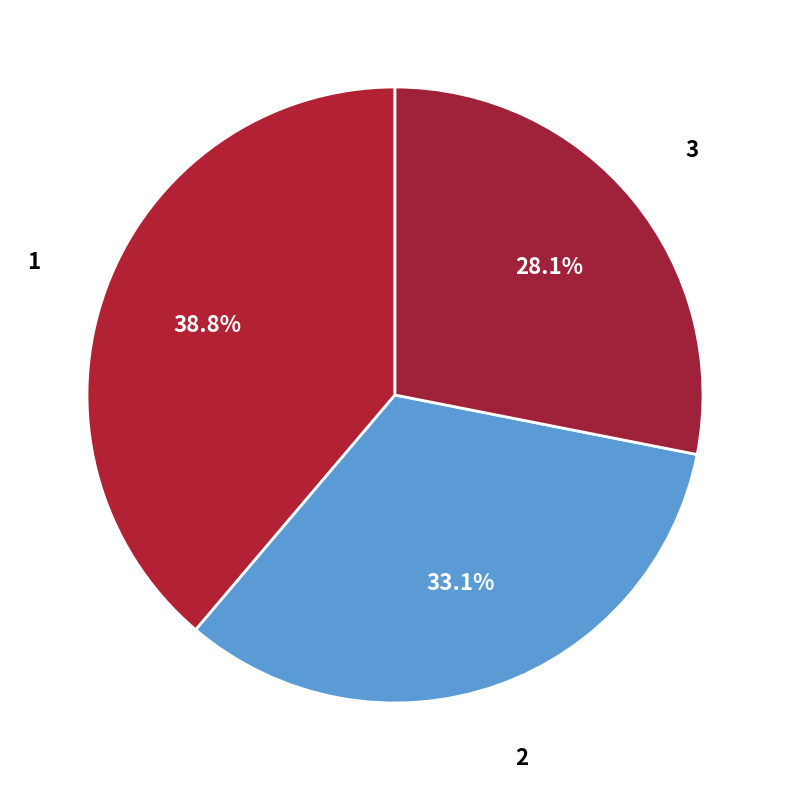

Rank the categories by value from lowest to highest.

3, 2, 1